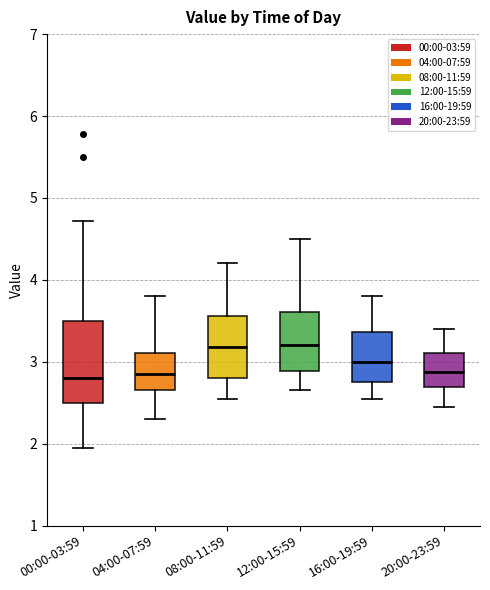

Where does the lower whisker of the box for 08:00-11:59 end on the y-axis? The values are not printed on the chart, so give them approximately, as read against the axis.

2.6